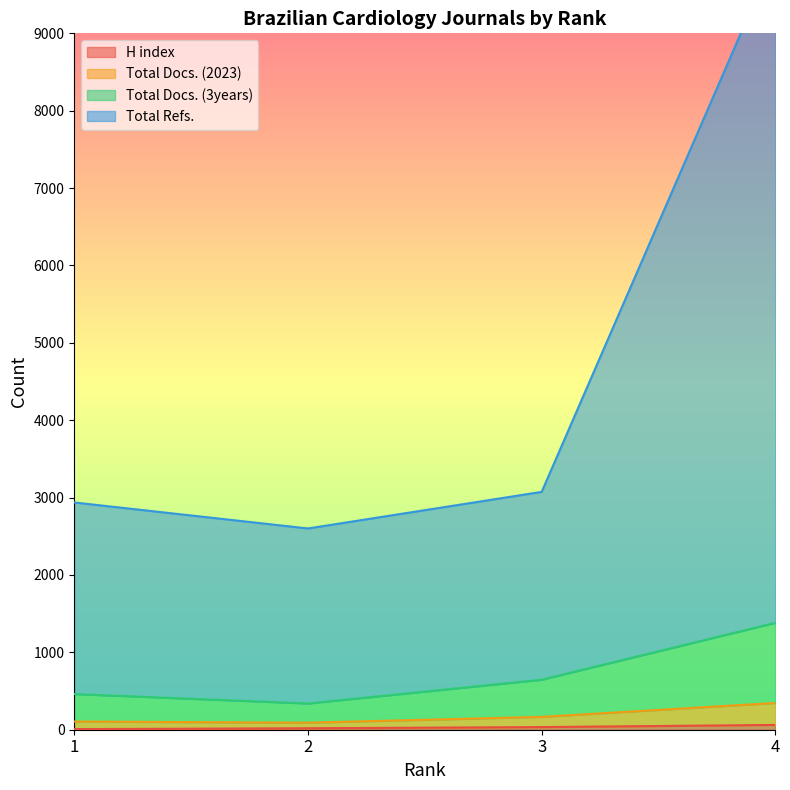

Which series changed the most between 2 and 4?

Total Refs.